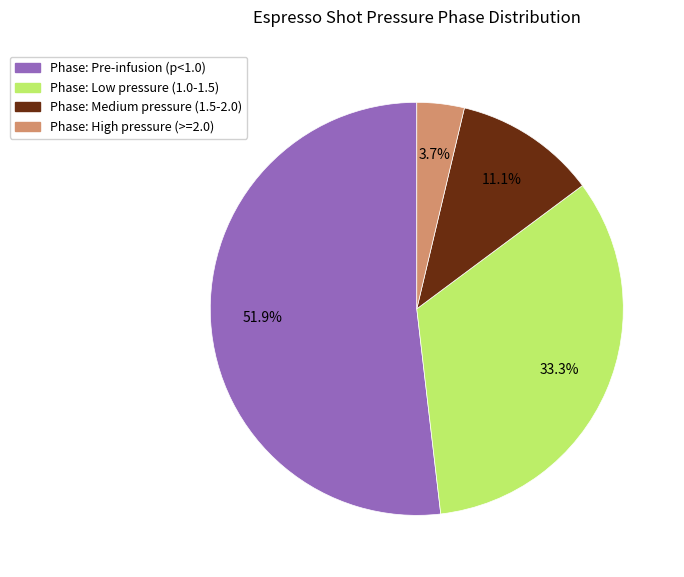

Does any single category account for the majority?

Yes